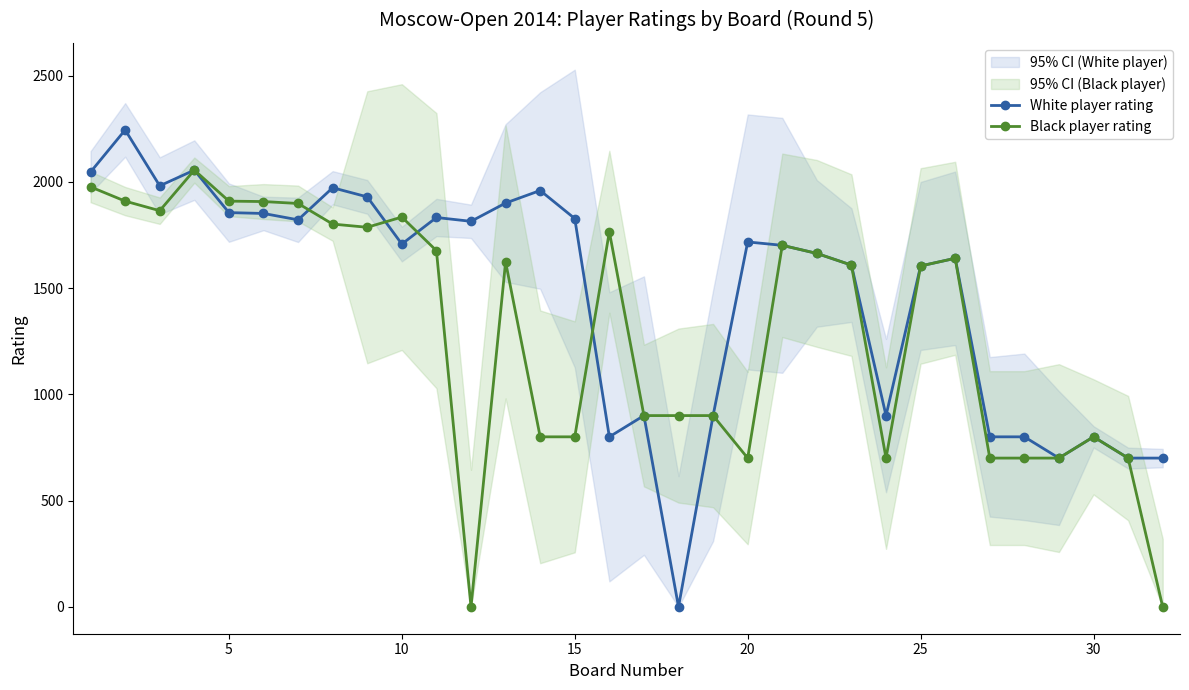

True or false: White player rating has more than 2 points higher than both neighbors.

True